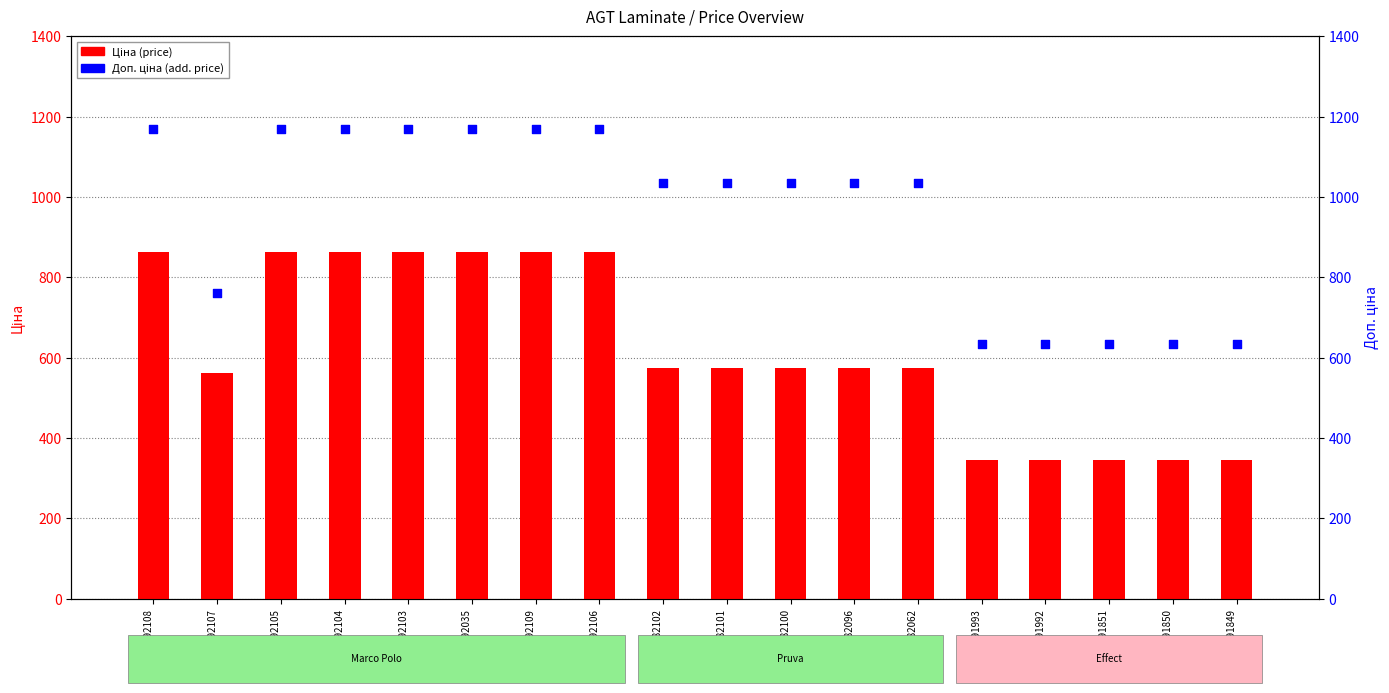

What is the total value across all series at 263782096?

1608.6